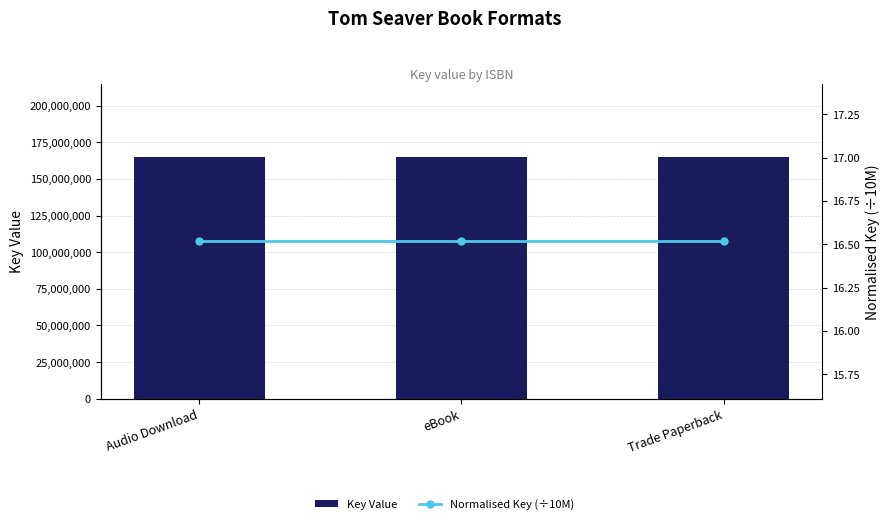

What is the maximum value for Normalised Key (÷10M)?

16.5